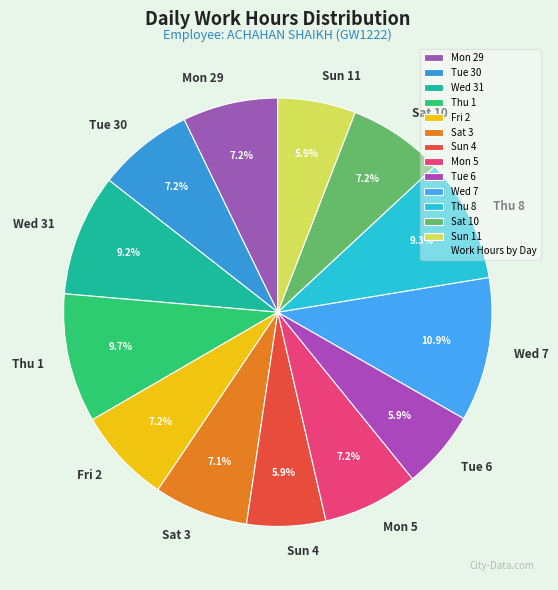

To the nearest percent, what is the difference between the largest and smallest slice percentages?

5%